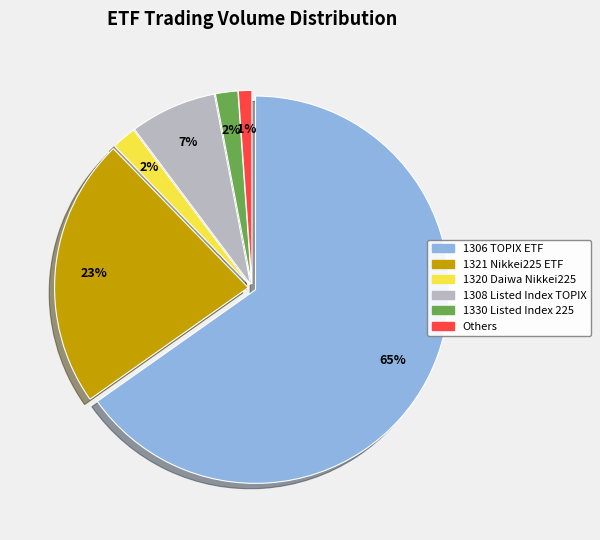

To the nearest percent, what is the average slice percentage?

17%